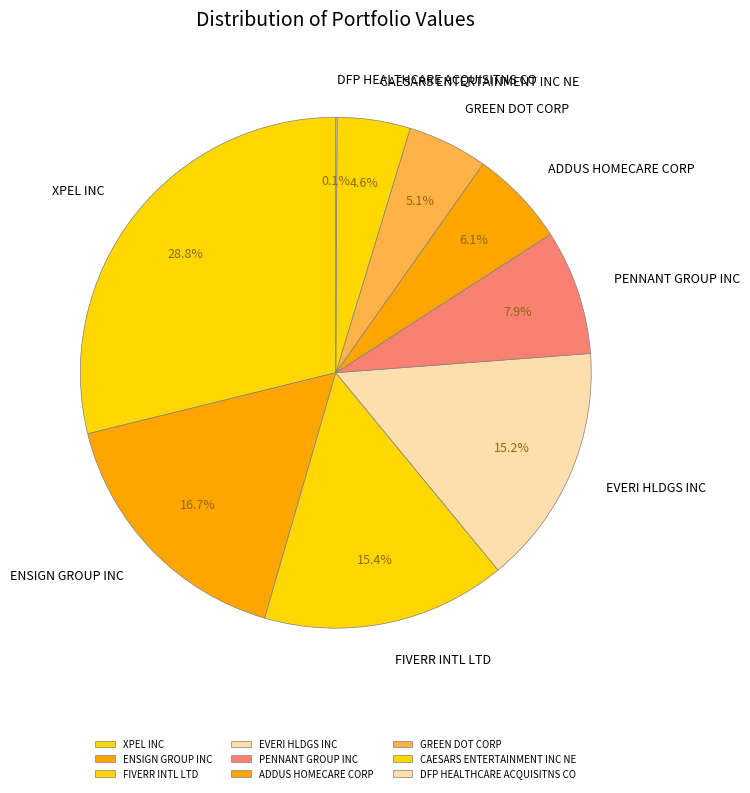

Which slice is the largest?

XPEL INC